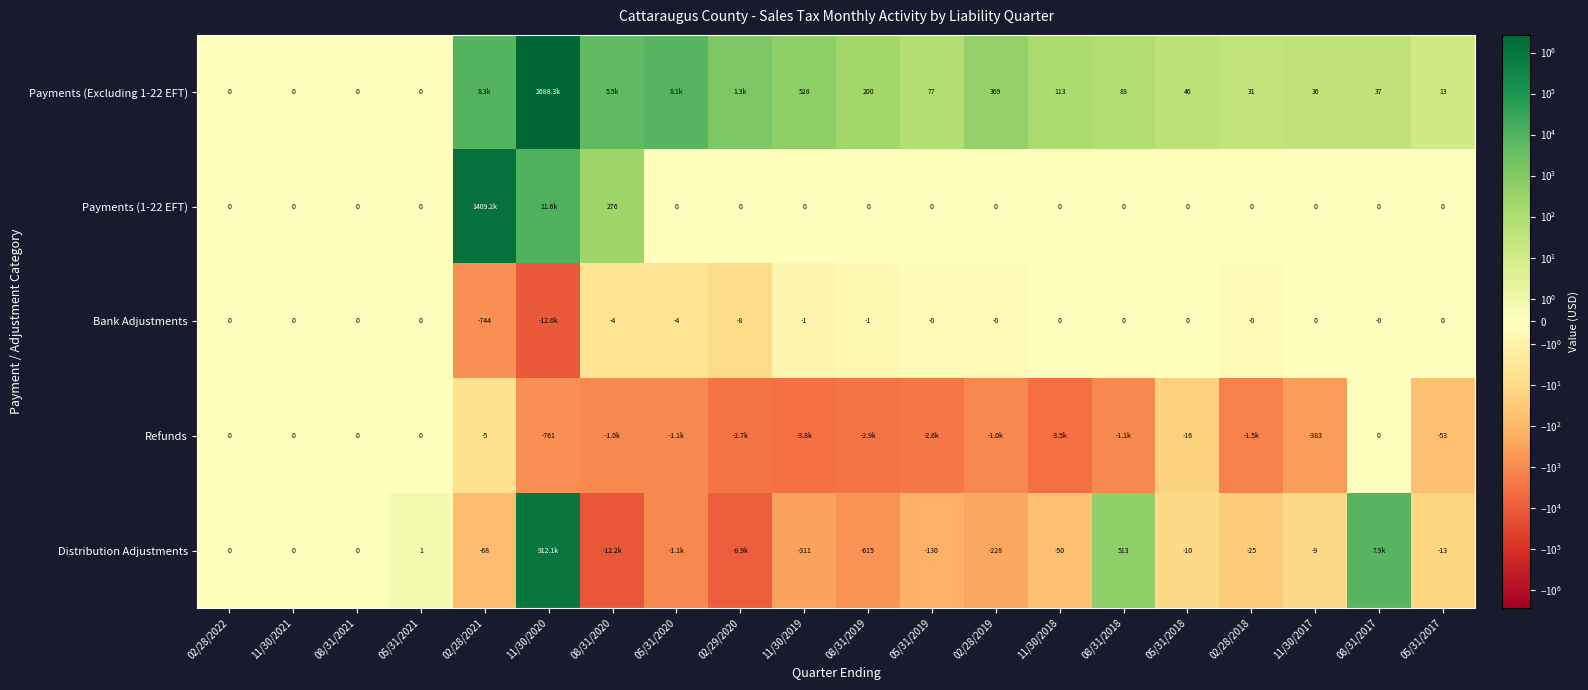

At which category is the sum across all series the highest?

11/30/2020